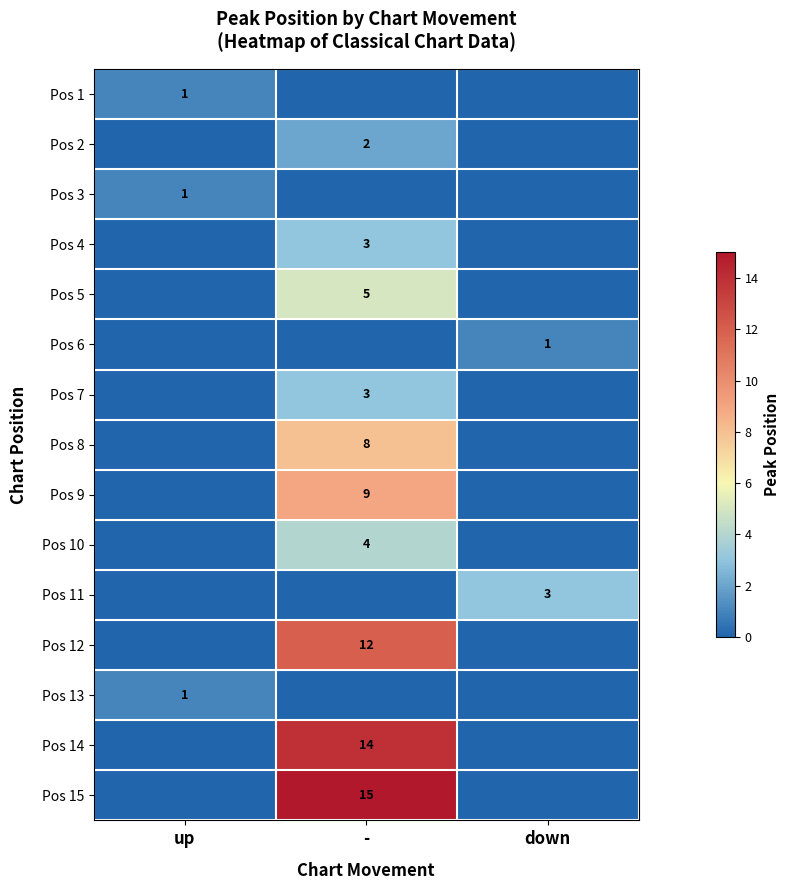

True or false: Pos 15 has a value of 15 at -.

True